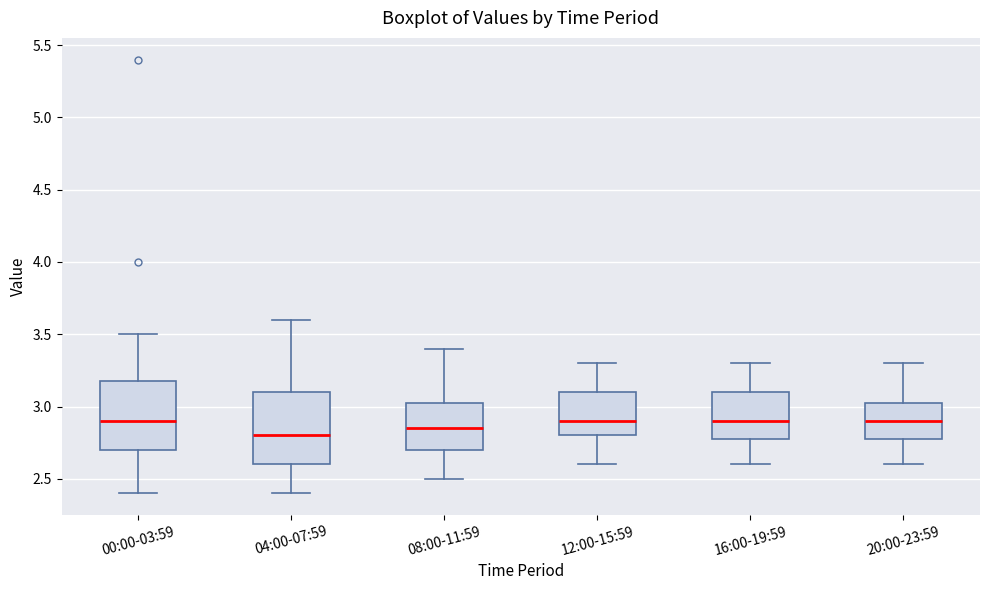

Where is the upper edge of the box for 16:00-19:59 on the y-axis? The values are not printed on the chart, so give them approximately, as read against the axis.

3.10